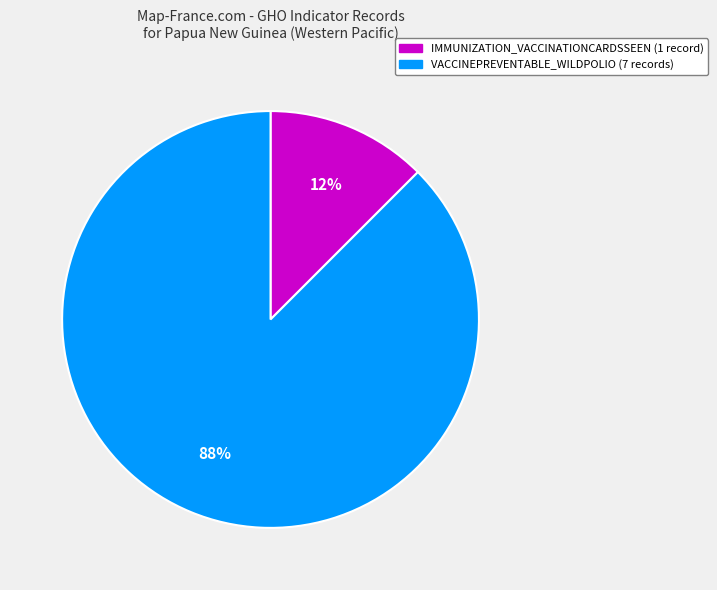

To the nearest percent, what is the average slice percentage?

50%